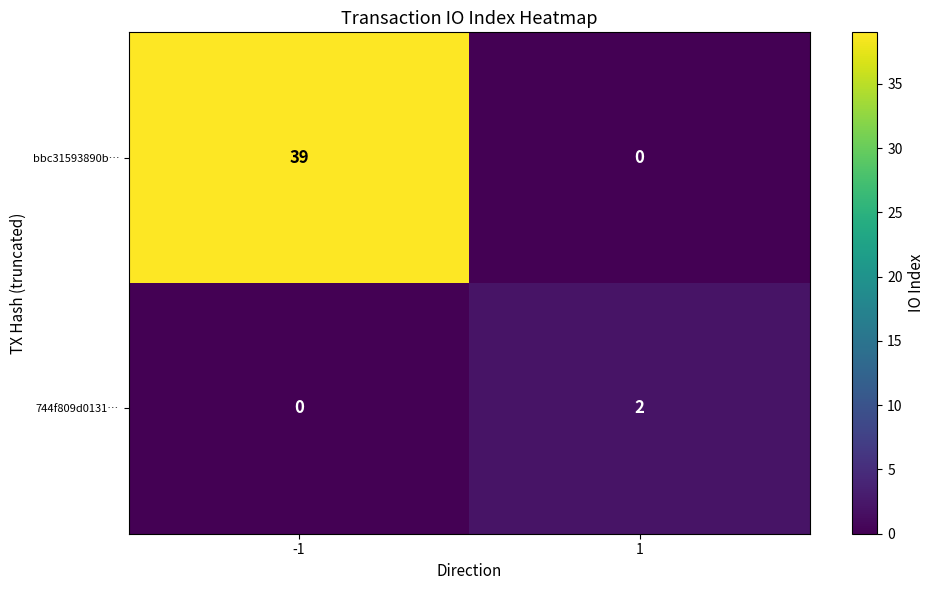

Count the number of categories in the chart.

2